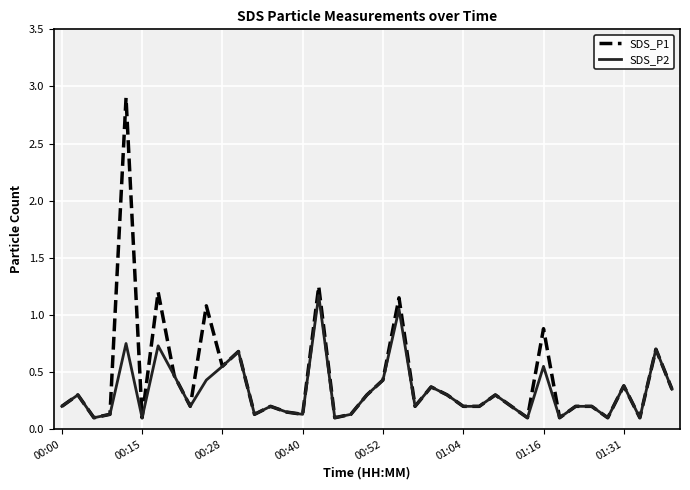

What is the greatest value displayed?

2.9